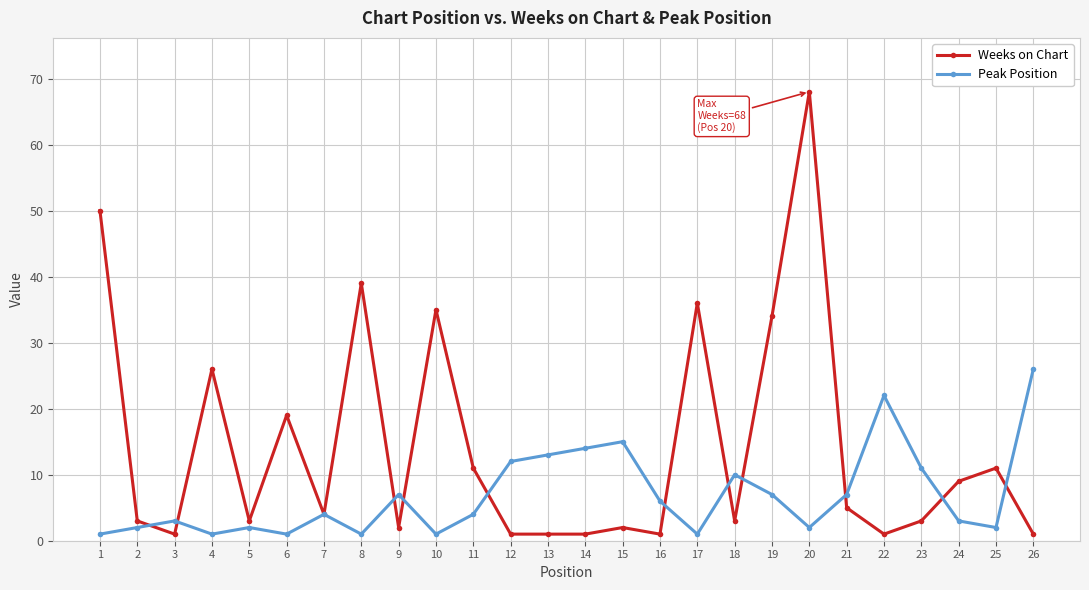

At how many categories does at least one series exceed 59?

1